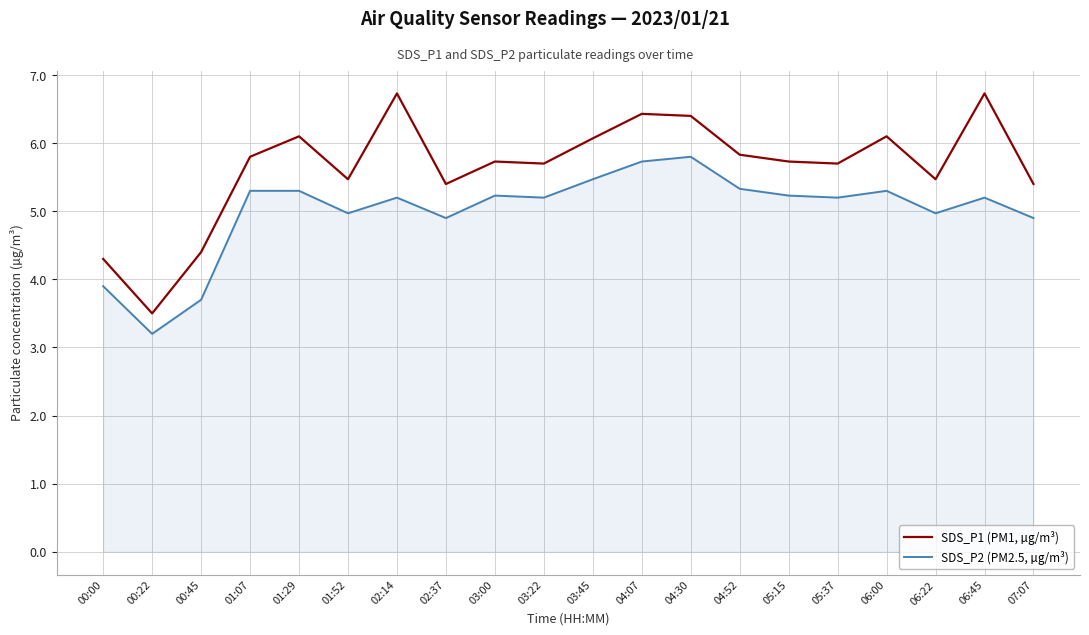

Read the SDS_P2 (PM2.5, µg/m³) value at 04:52.

5.3